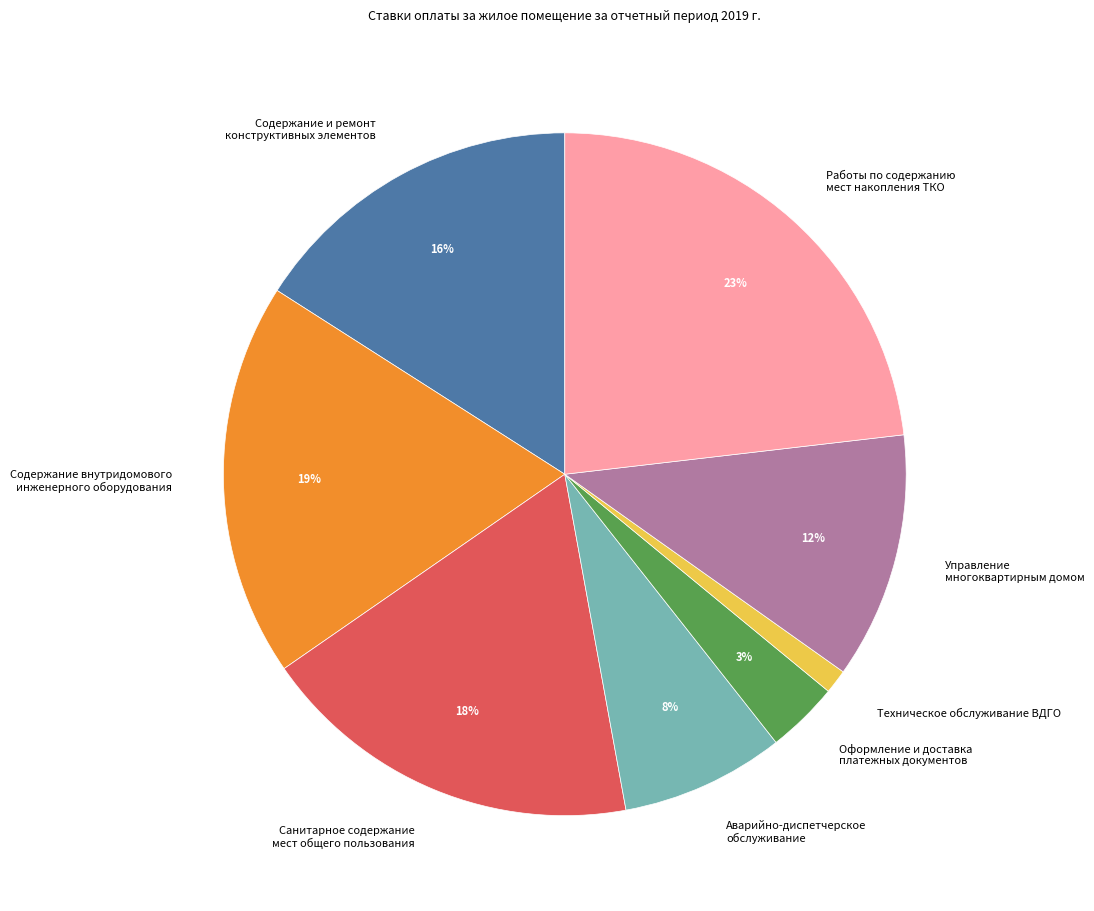

Which category has the biggest portion of the pie?

Работы по содержанию мест накопления ТКО